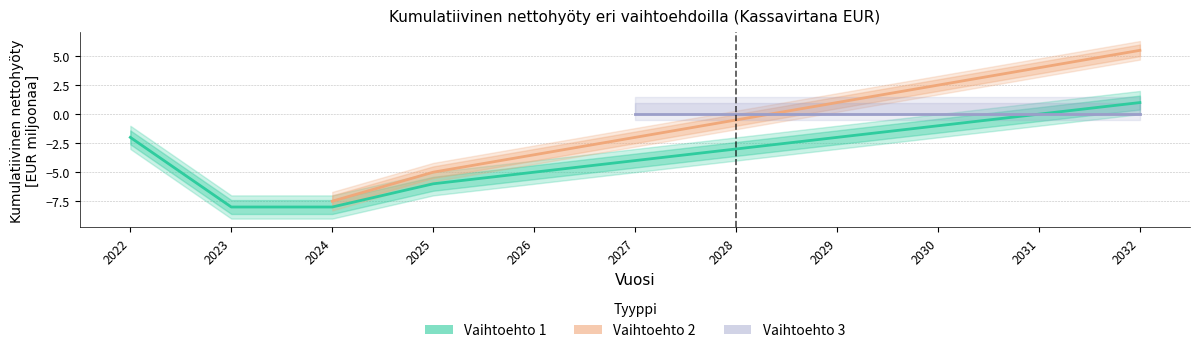

True or false: Vaihtoehto 3 and Vaihtoehto 2 intersect in this chart.

True